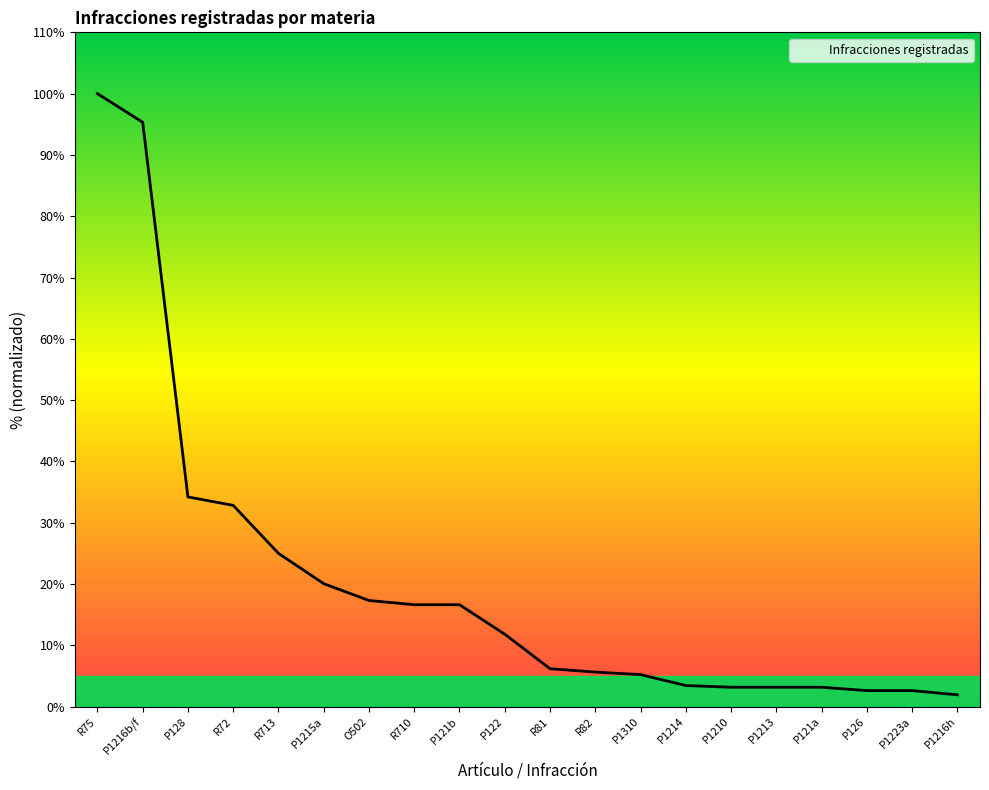

Reading left to right, what are all the values shown in this chart?

R75=100.0	P1216b/f=95.3	P128=34.2	R72=32.8	R713=25.0	P1215a=20.1	O502=17.3	R710=16.6	P121b=16.6	P122=11.8	R81=6.2	R82=5.6	P1310=5.2	P1214=3.4	P1210=3.2	P1213=3.2	P121a=3.2	P126=2.6	P1223a=2.6	P1216h=1.9